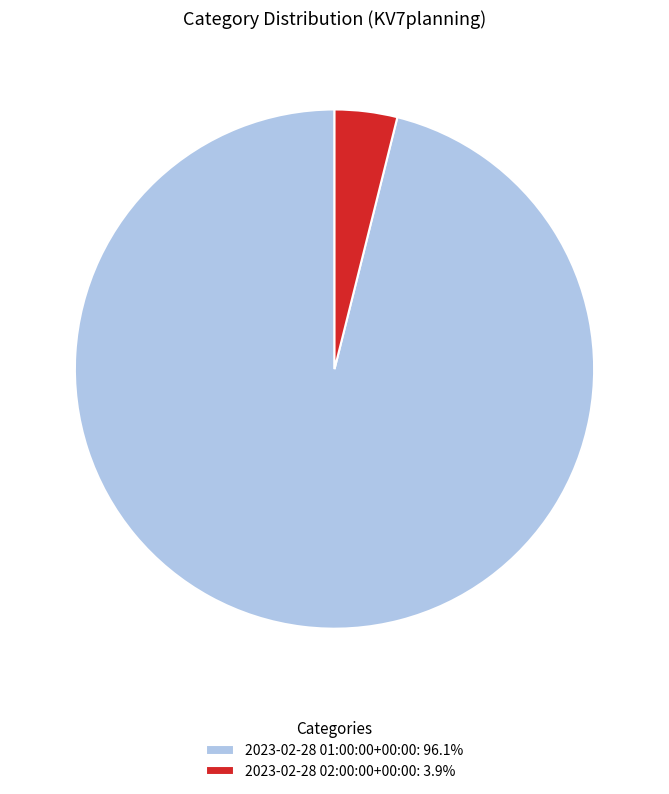

Combined, do 2023-02-28 01:00:00+00:00: 96.1% and 2023-02-28 02:00:00+00:00: 3.9% account for over 50%?

Yes